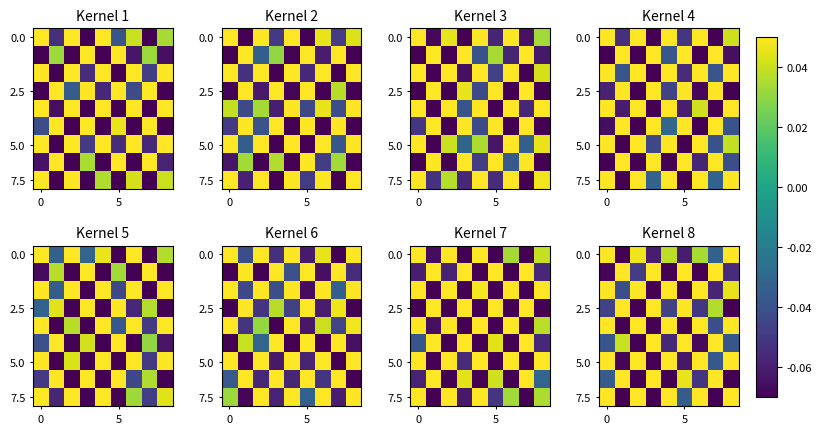

At how many categories does at least one series exceed 0?

9